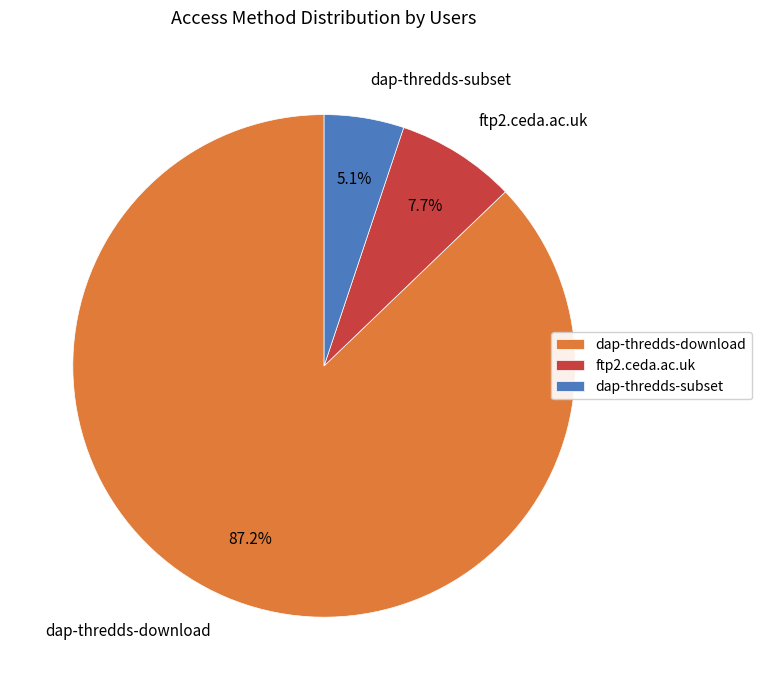

How many slices are in this pie chart?

3